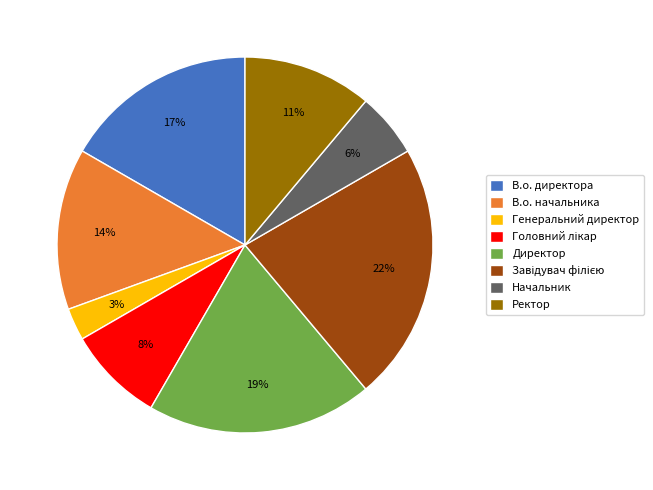

Is there a majority slice in this chart?

No